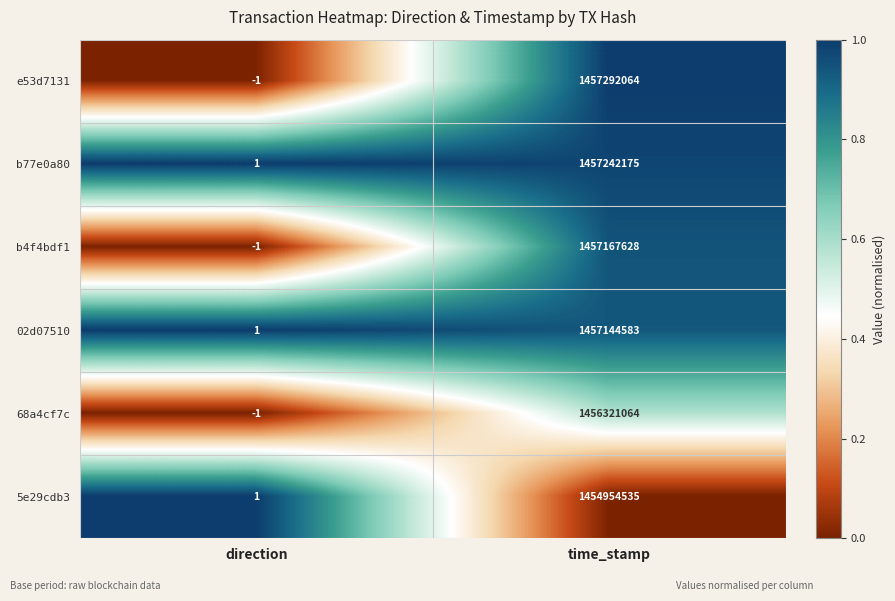

The value of 5e29cdb3 at time_stamp is 379700879. True or false?

False